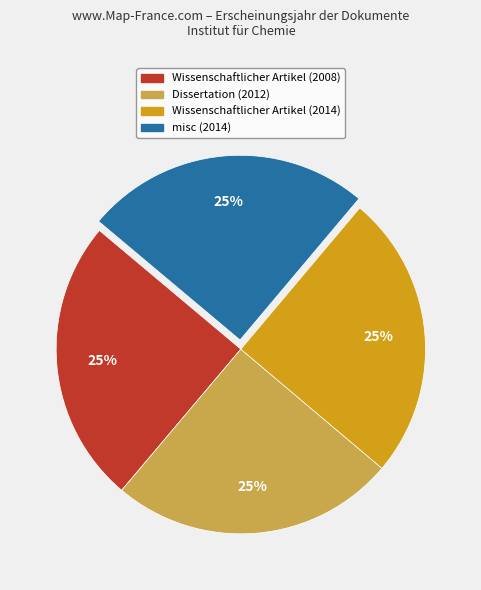

To the nearest percent, what is the combined percentage of Wissenschaftlicher Artikel (2008) and Dissertation (2012)?

50%